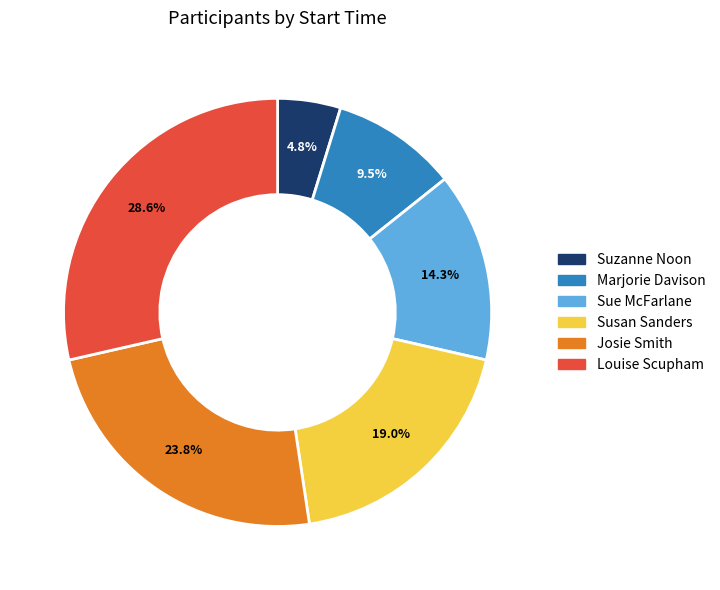

What percentage is NOT represented by Sue McFarlane?

85.7%